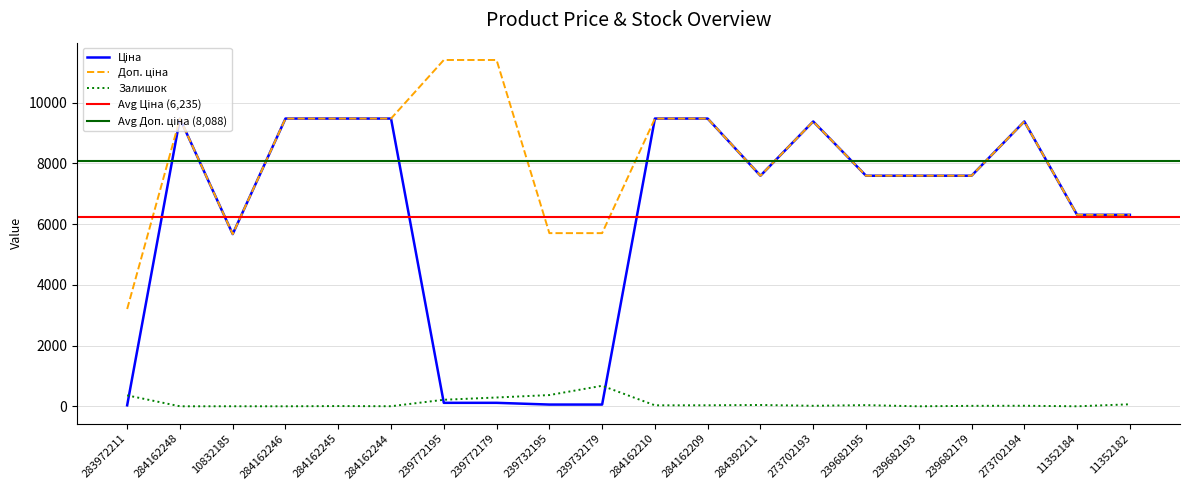

What is the difference between the second highest and second lowest values in the Доп. ціна series?

5736.2